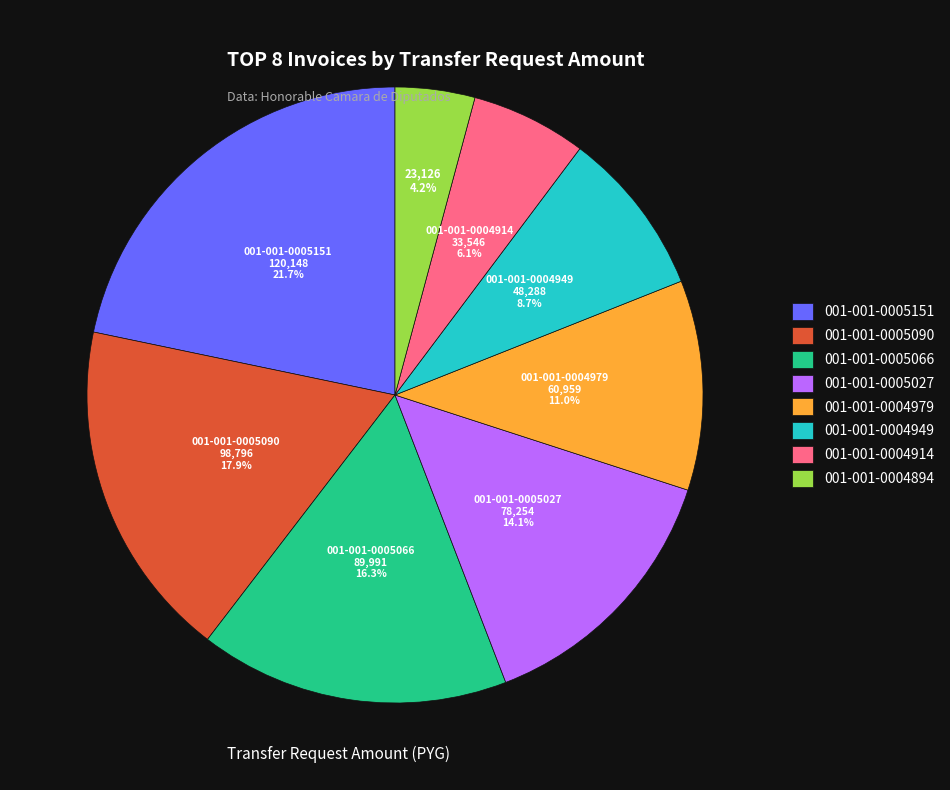

True or false: 001-001-0004979 accounts for 25% of the total.

False